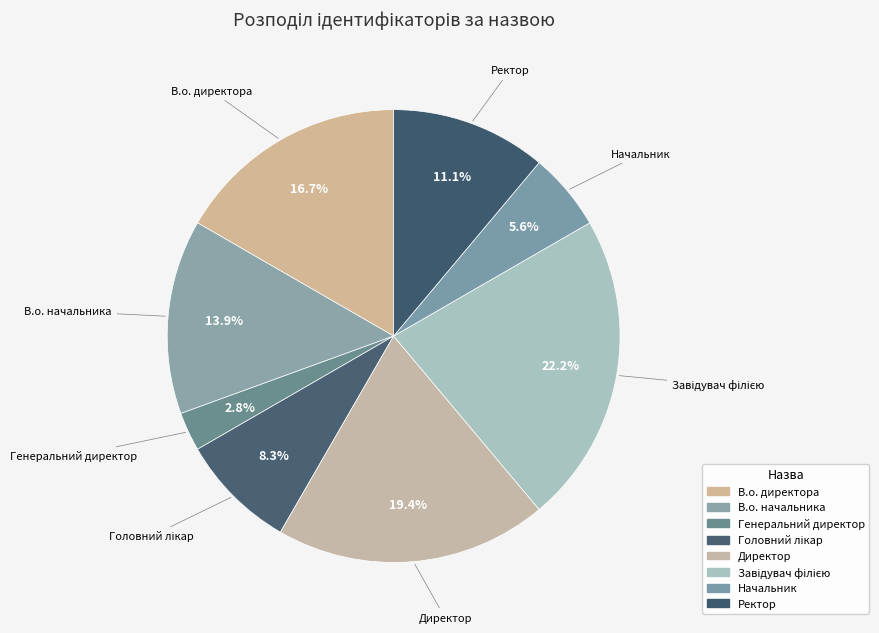

To the nearest percent, what percentage of the pie is Директор?

19%